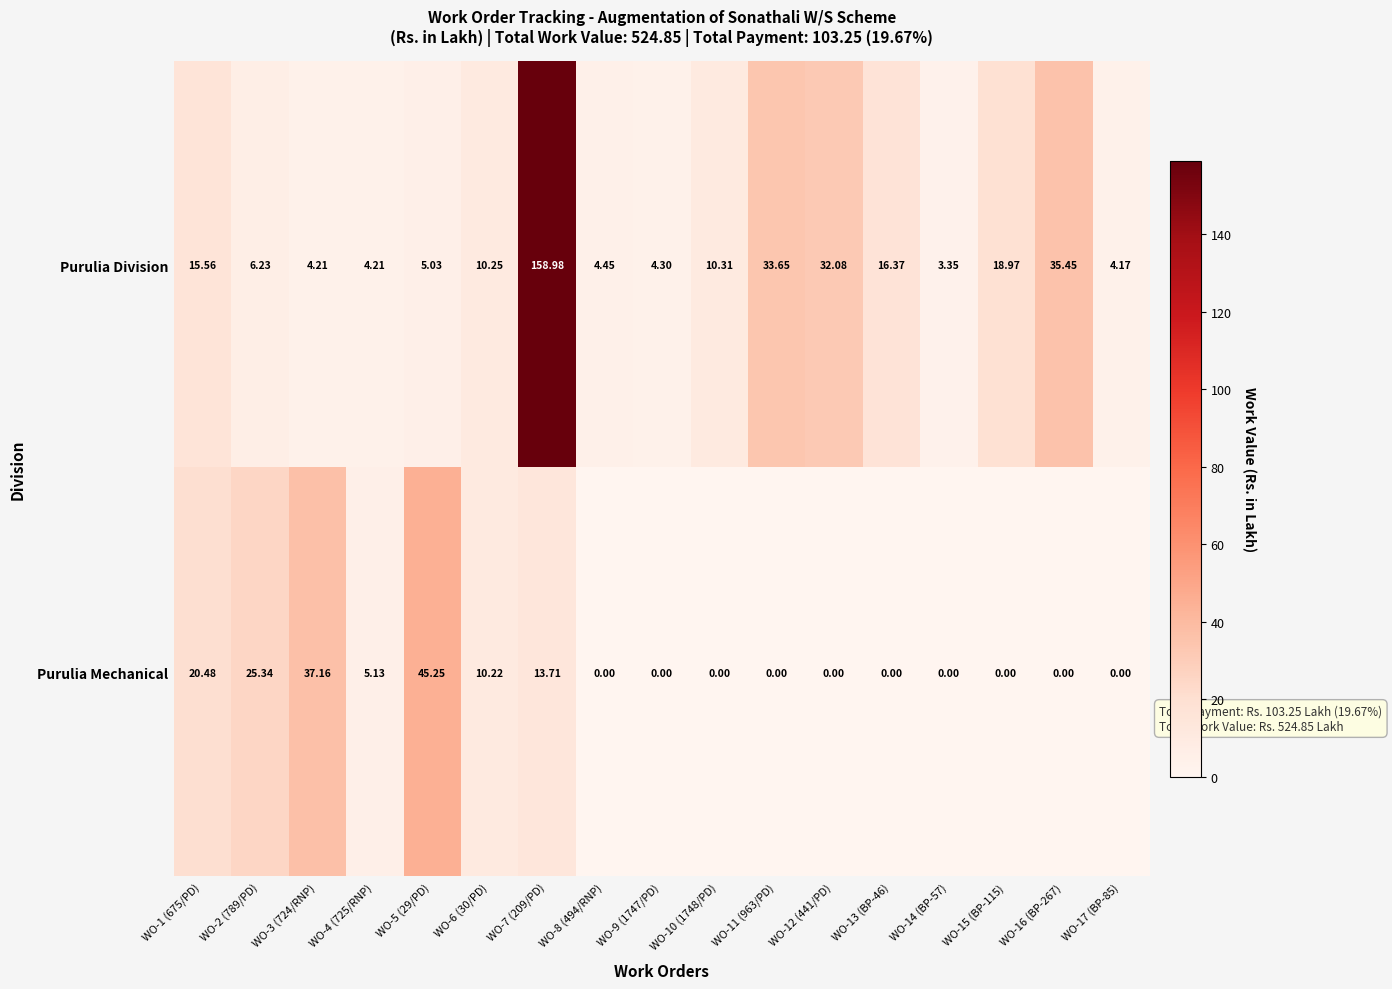

How many values in Purulia Mechanical are above zero?

7